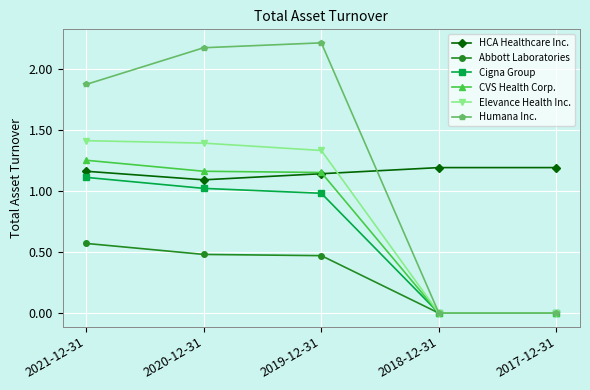

At which category does HCA Healthcare Inc. reach its first local valley?

2020-12-31